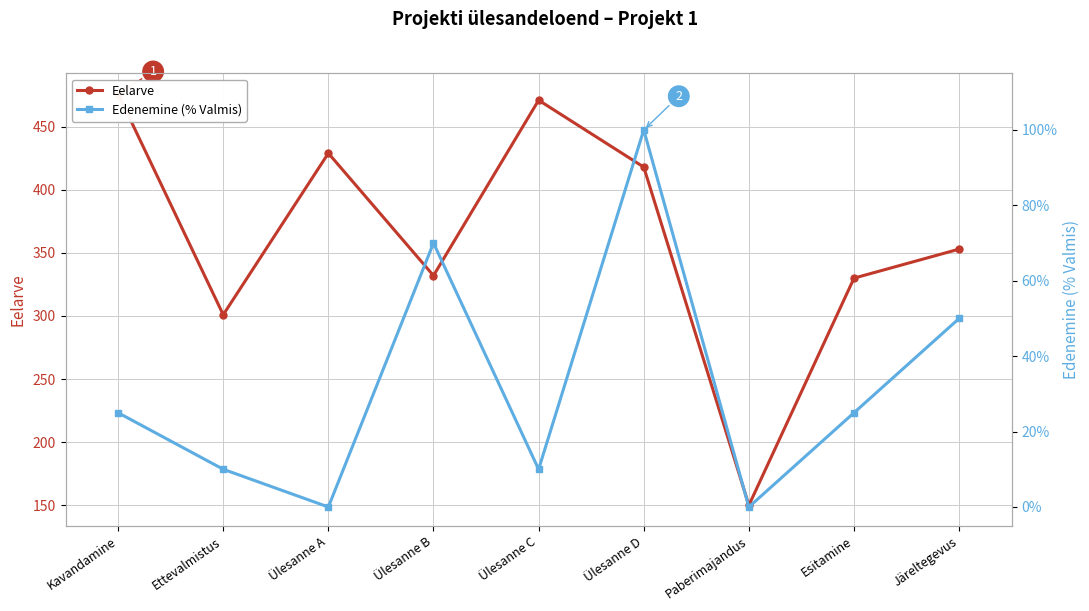

The value of Edenemine (% Valmis) at Ülesanne C is 0.1. True or false?

True